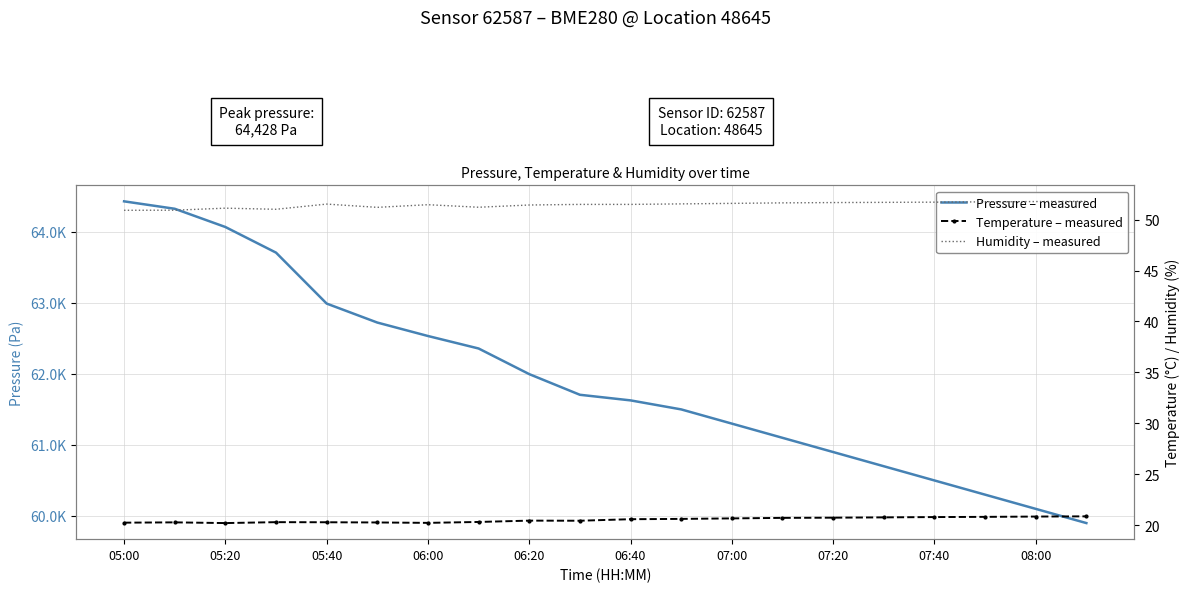

Rank the series at 07:20 from highest to lowest value.

Pressure – measured, Humidity – measured, Temperature – measured